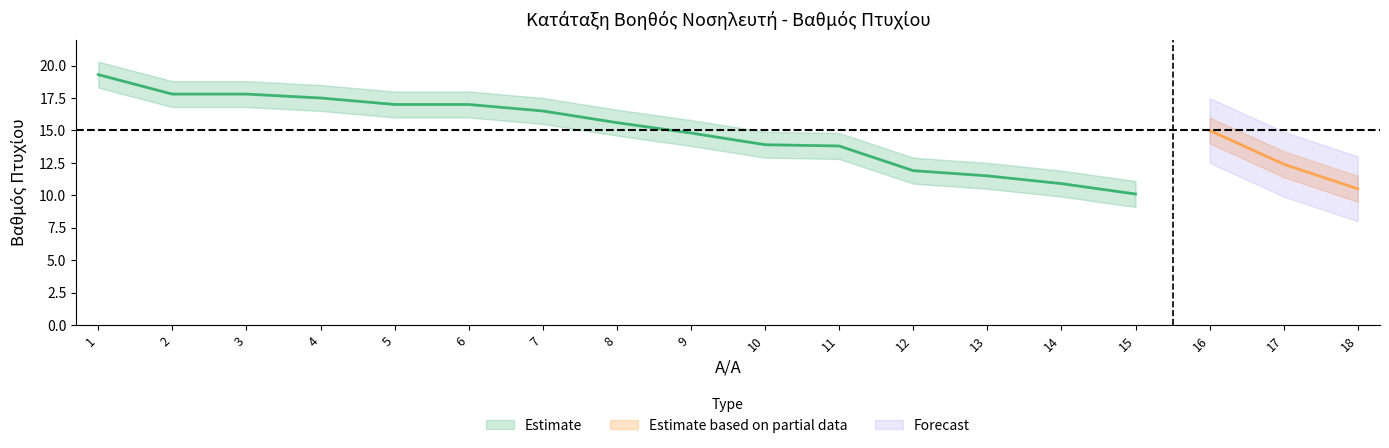

How many interior local valleys does the Βαθμός Πτυχίου series have?

1